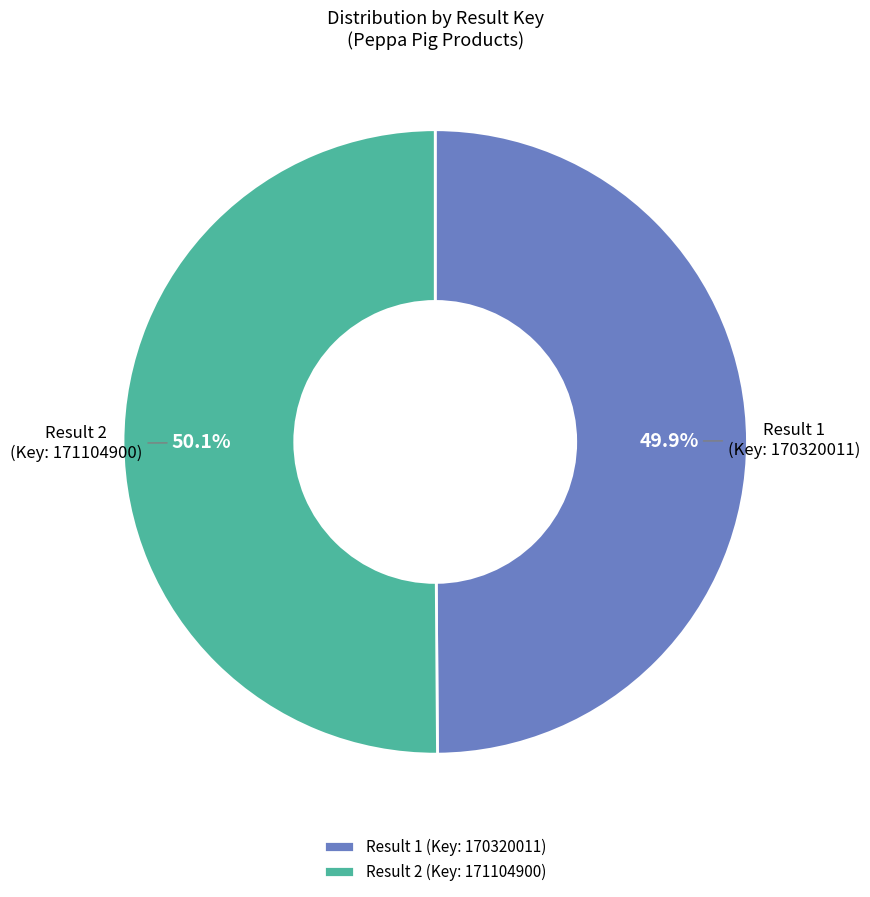

Does any single category account for the majority?

Yes